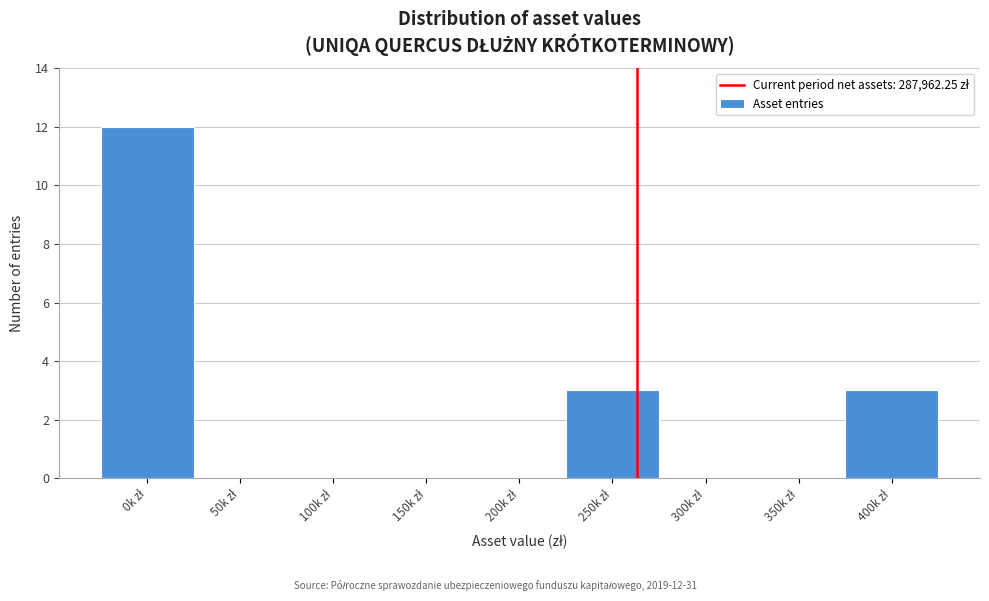

What is the greatest value displayed?

12